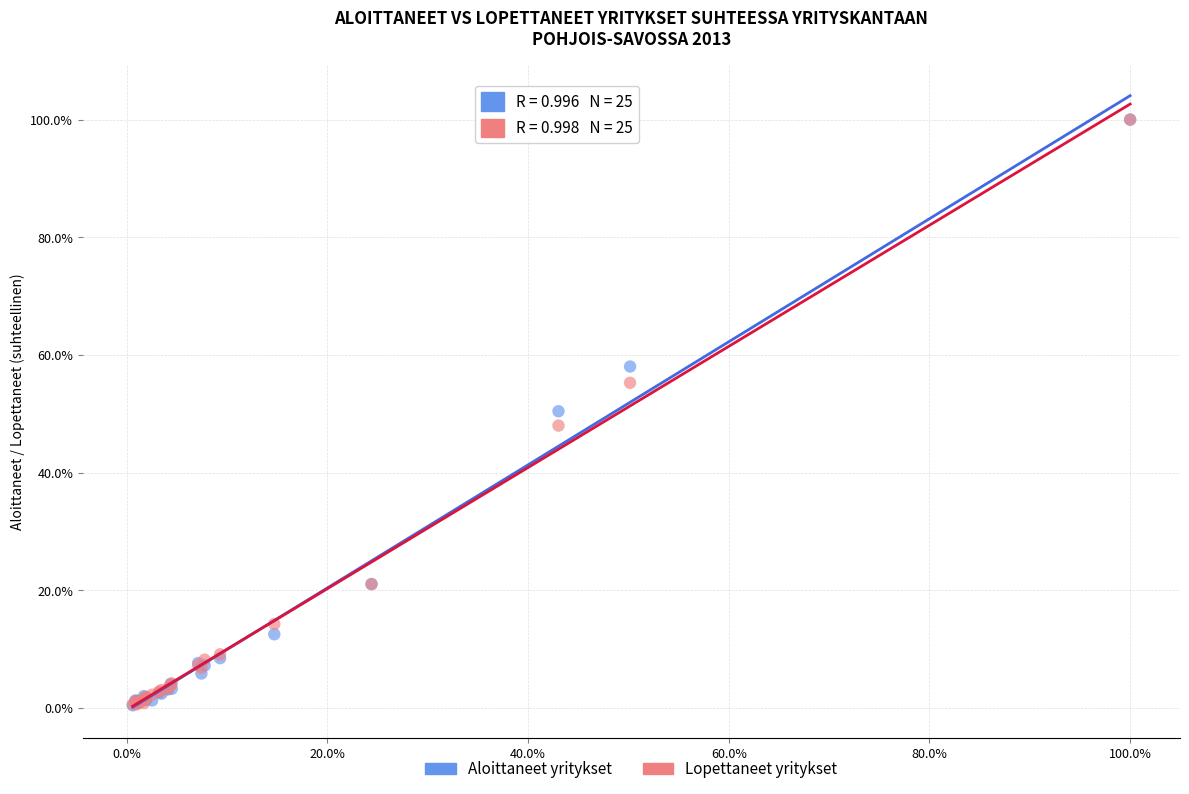

What are all the series names shown in the legend?

Aloittaneet yritykset, Lopettaneet yritykset